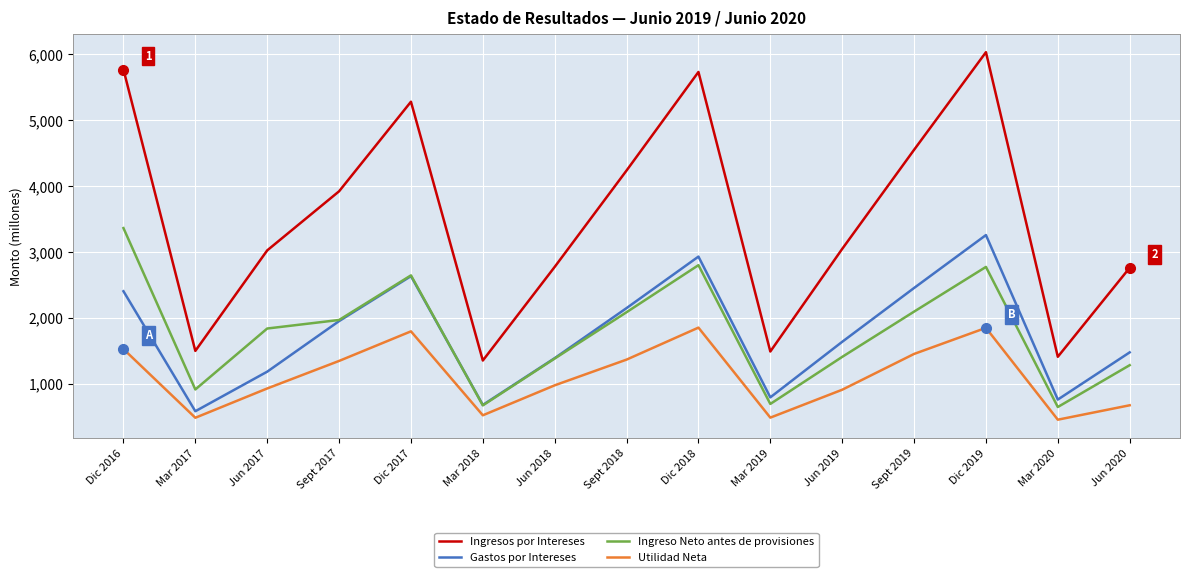

The Utilidad Neta series shows 1849.5 at Dic 2019. True or false?

True